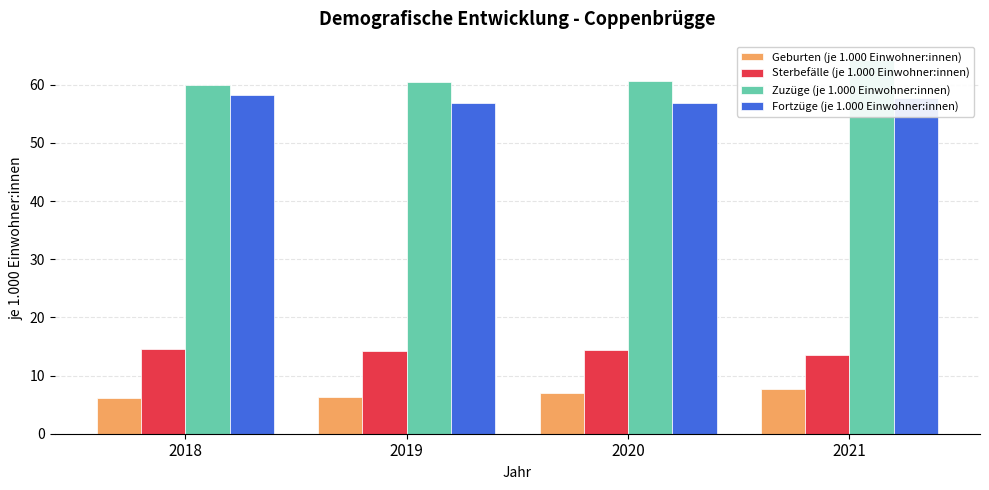

What is the lowest value of the Sterbefälle (je 1.000 Einwohner:innen) series?

13.6